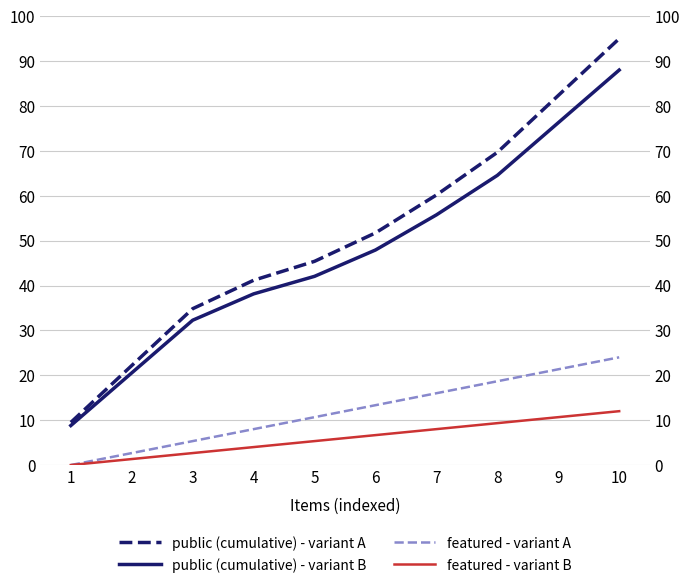

Does the chart display data point markers on the line(s)?

No